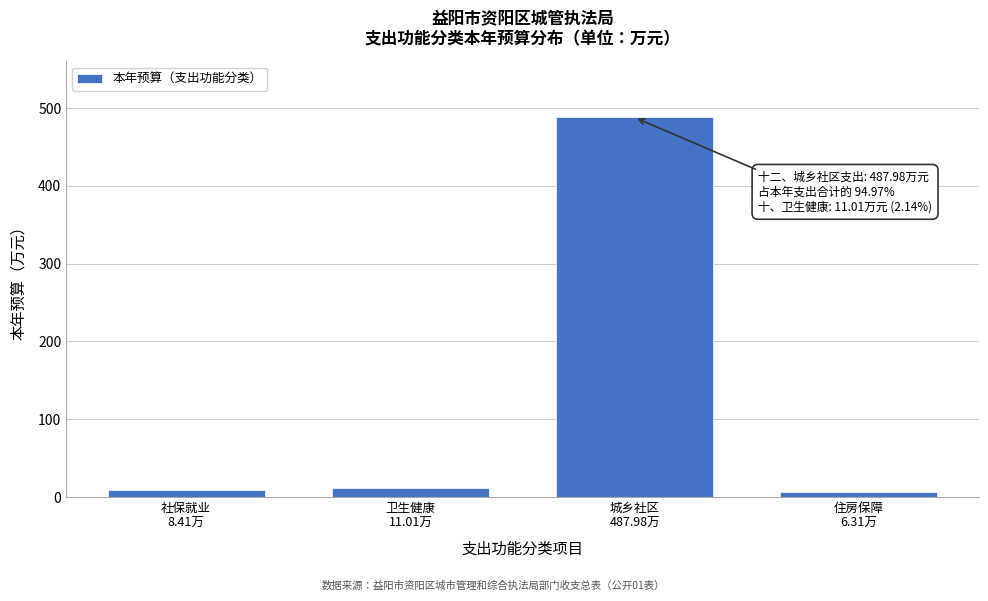

What is the greatest value displayed?

488.0